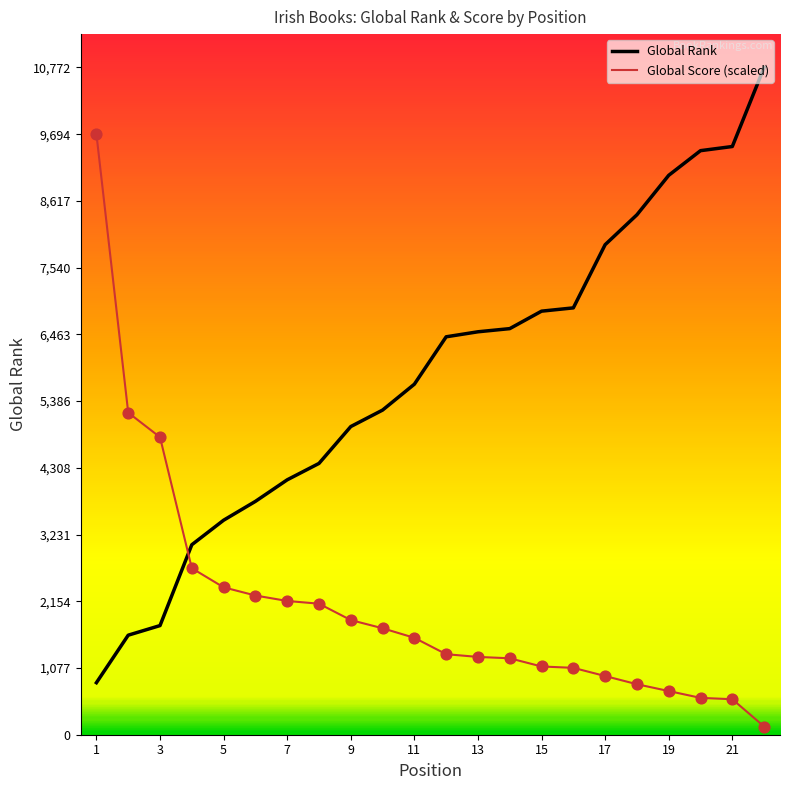

Which series has the largest total across all categories?

Global Rank